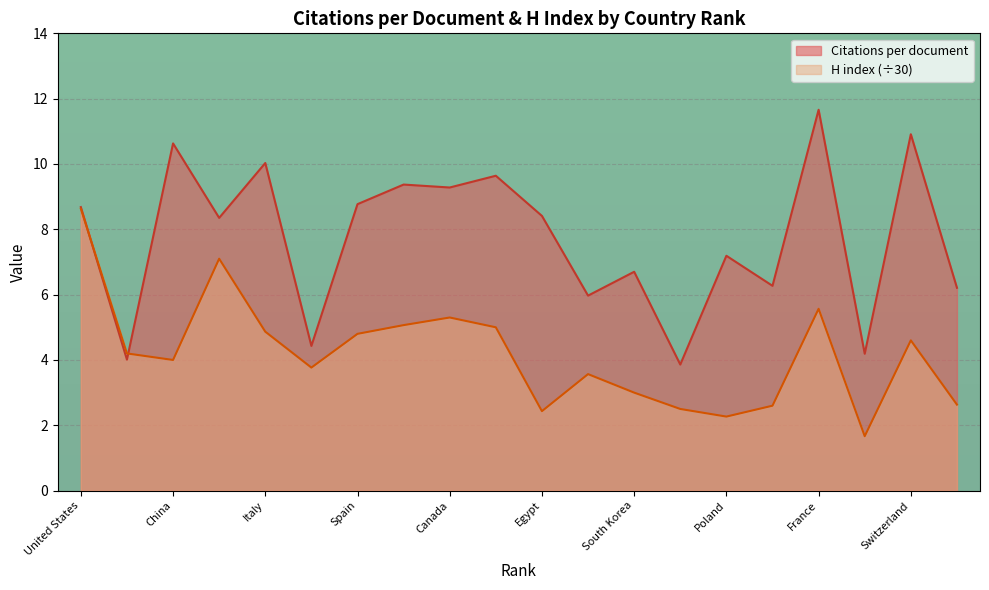

How many categories are shown in the chart?

20